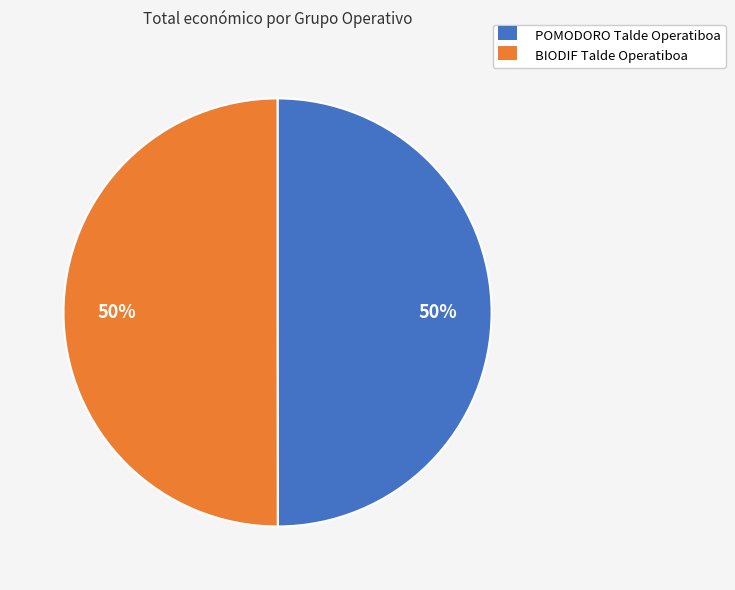

Combined, do POMODORO Talde Operatiboa and BIODIF Talde Operatiboa account for over 50%?

Yes